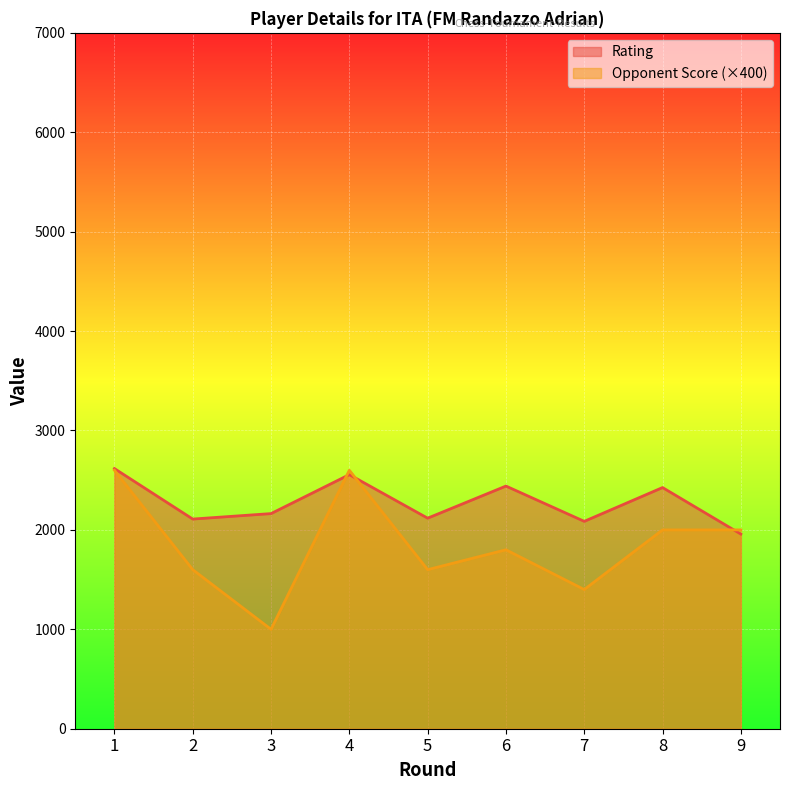

What is the maximum value for Rating?

2617